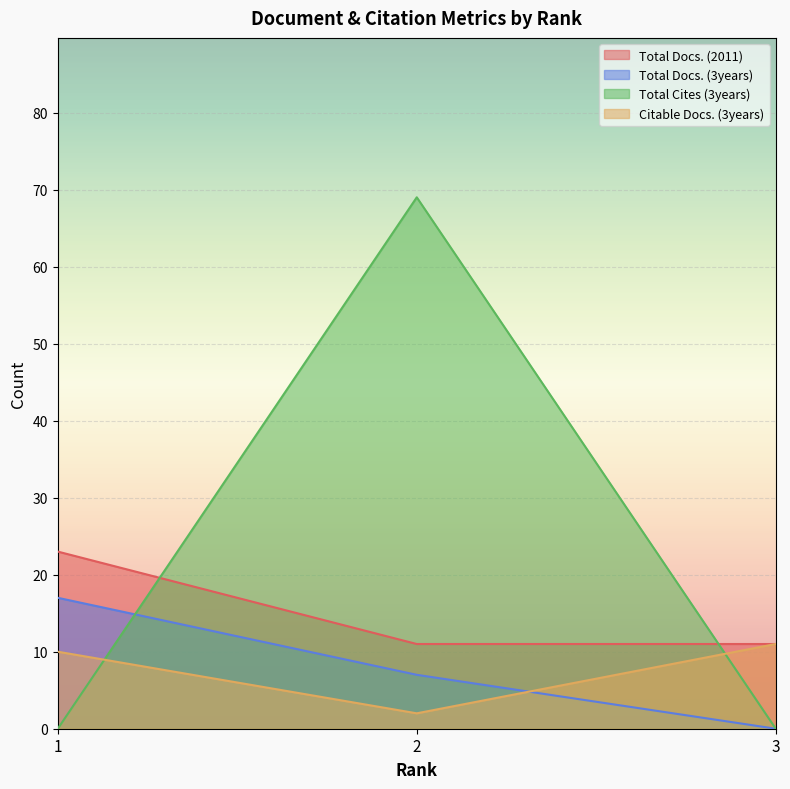

How many series are shown in this chart?

4